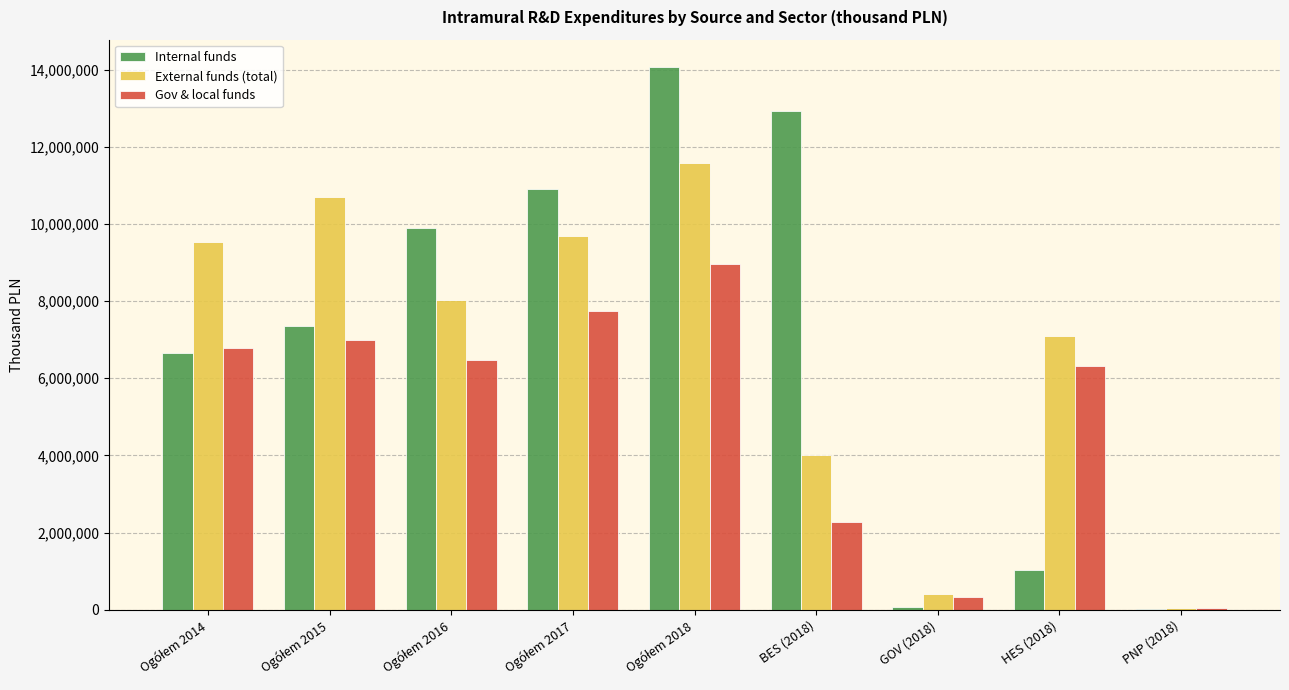

What is the sum of all Internal funds values?

62951085.7